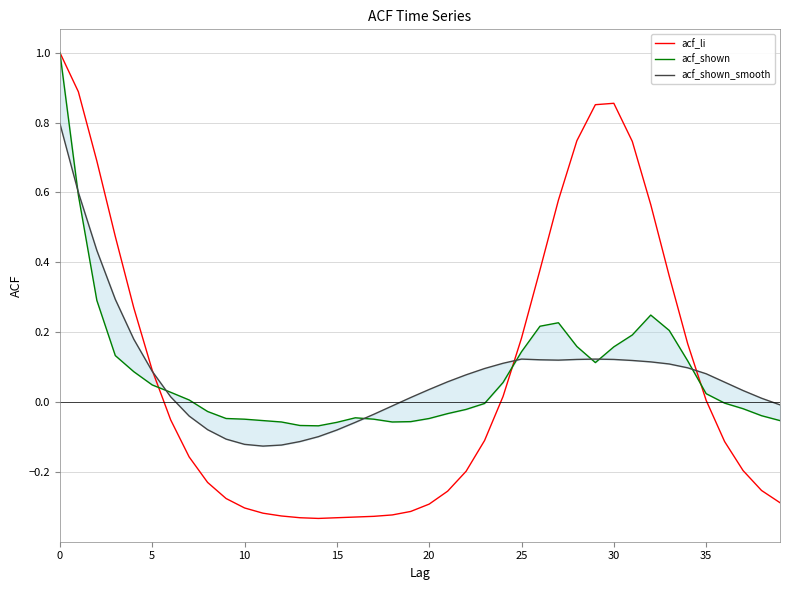

What are all the series names shown in the legend?

acf_li, acf_shown, acf_shown_smooth